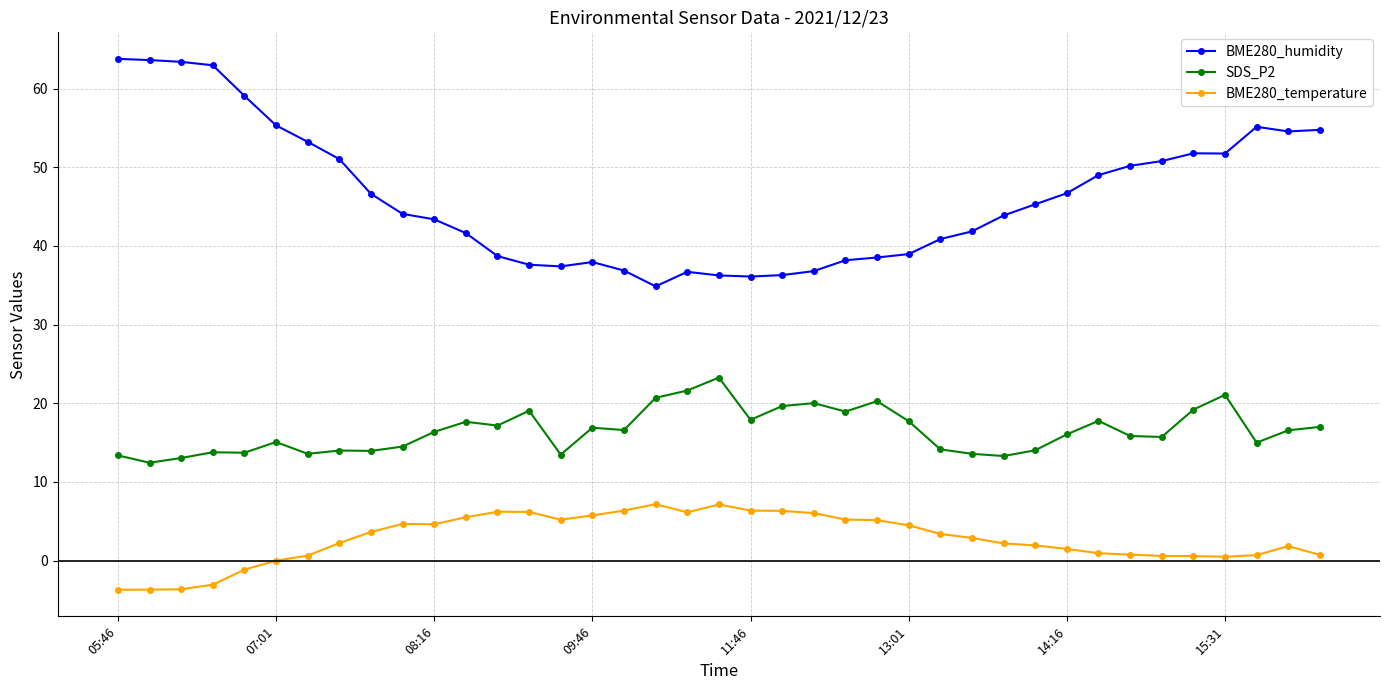

What is the value of the BME280_humidity point at the 1st from the left?

63.8